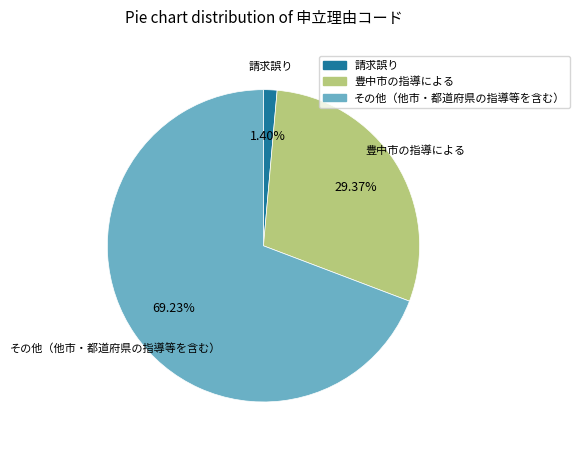

Is the sum of 請求誤り and 豊中市の指導による greater than half?

No